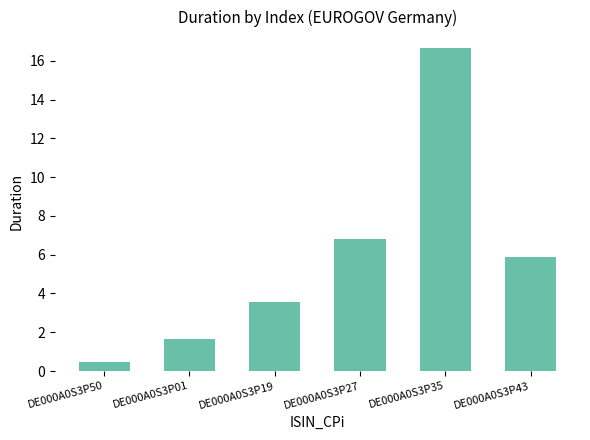

What is the change in value from DE000A0S3P19 to DE000A0S3P27?

+3.3